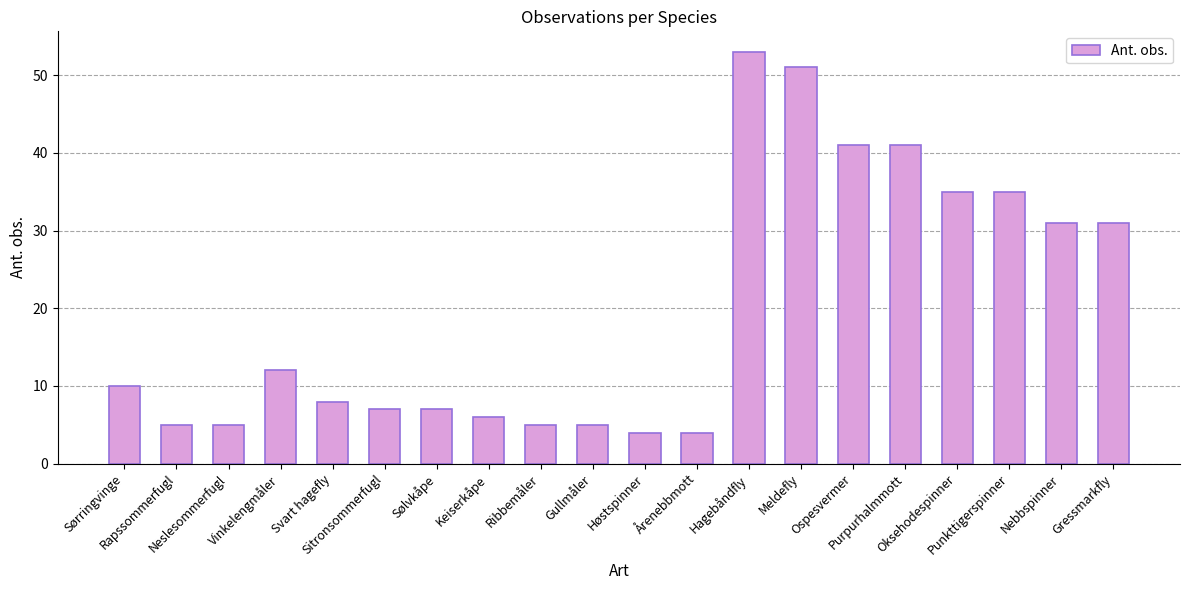

What position from the left is Ribbemåler?

9